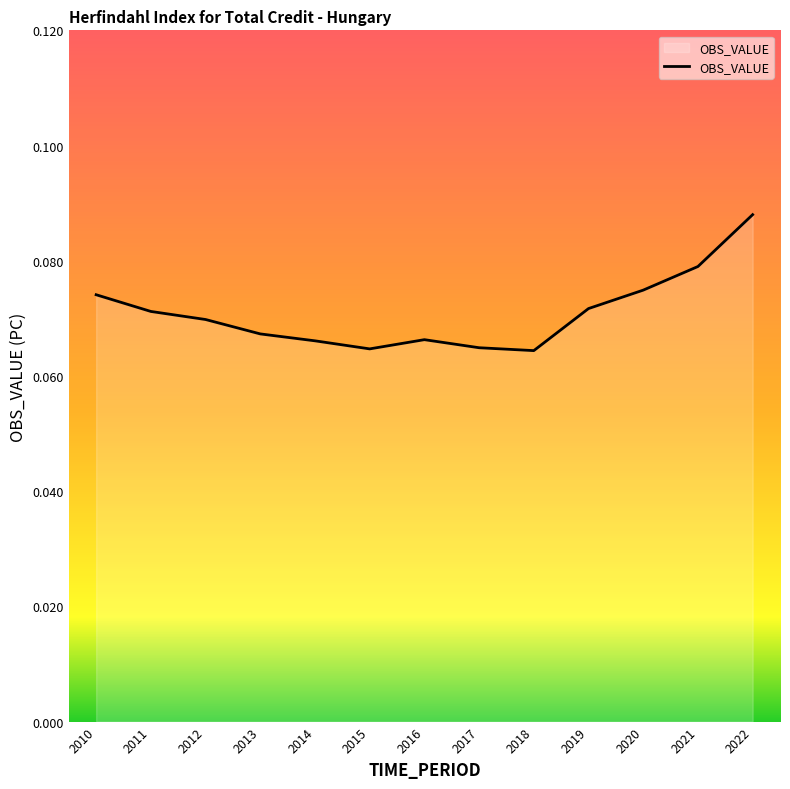

How many interior local valleys (lower than both neighbors) does the data have?

2